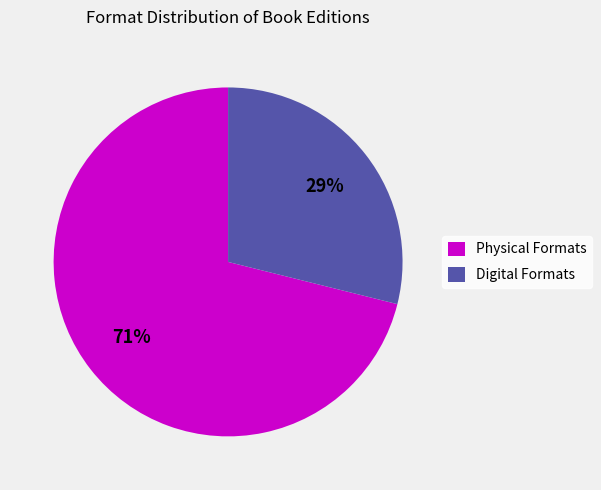

How many segments does this pie chart have?

2